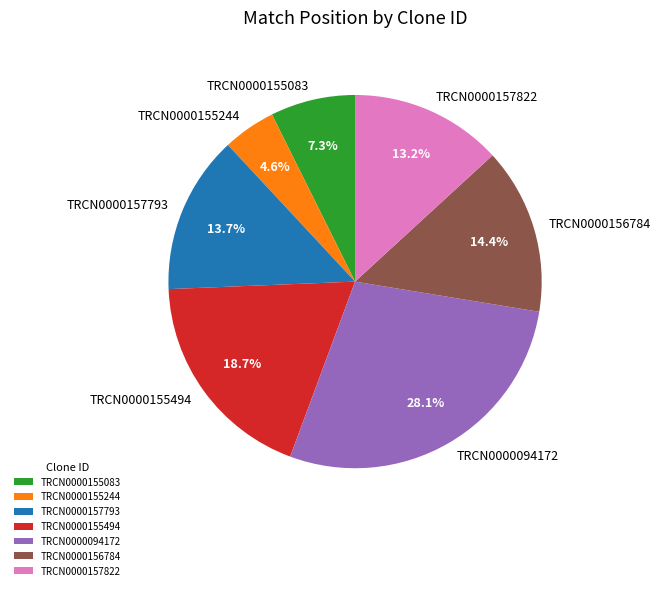

Do TRCN0000155083 and TRCN0000156784 together represent more than half of the pie?

No